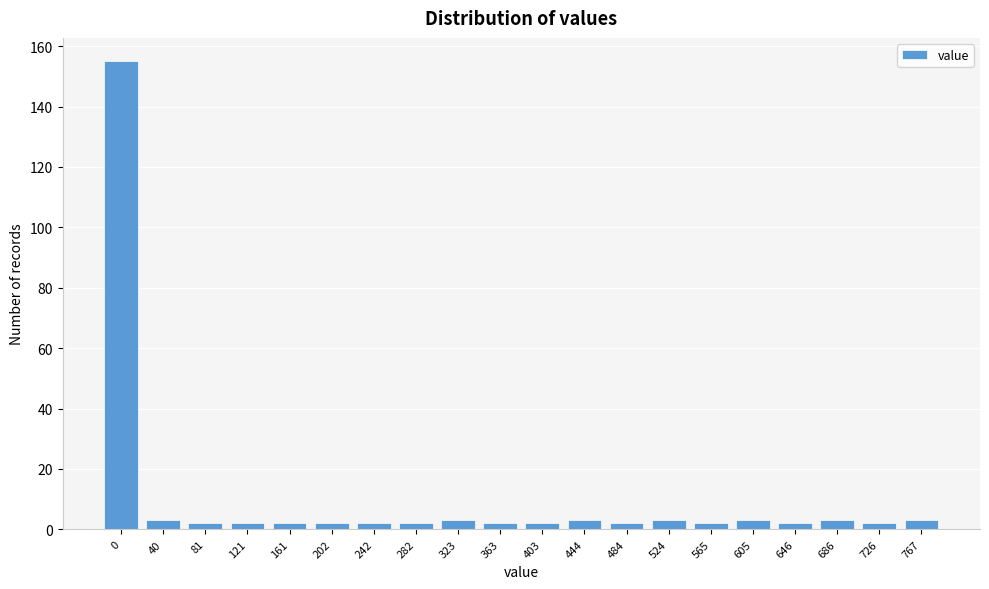

Reading left to right, what are all the values shown in this chart?

155	3	2	2	2	2	2	2	3	2	2	3	2	3	2	3	2	3	2	3